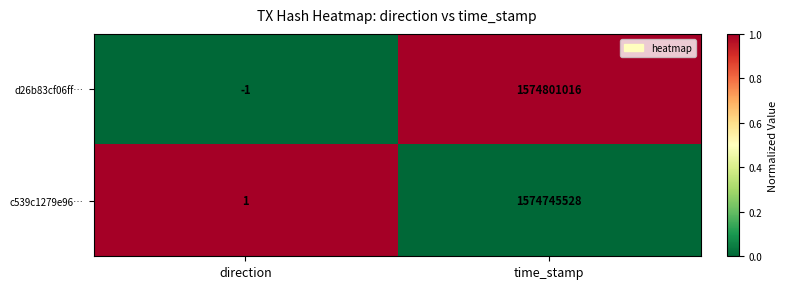

Reading right to left, what are all the values shown in this chart?

d26b83cf06ff…: 1574801016	-1
c539c1279e96…: 1574745528	1